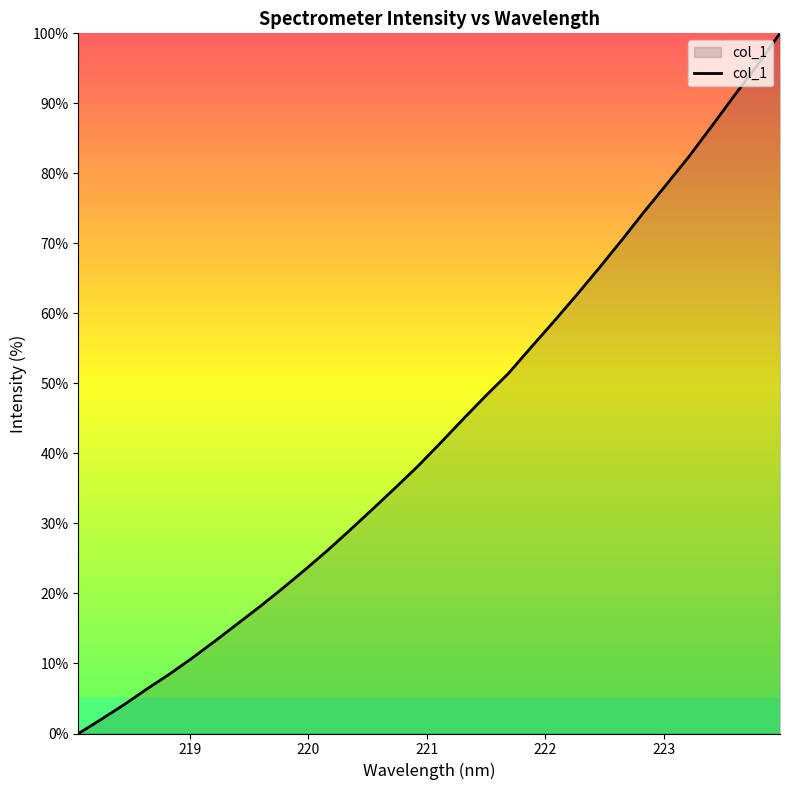

What is the difference between the maximum and minimum values?

100.0